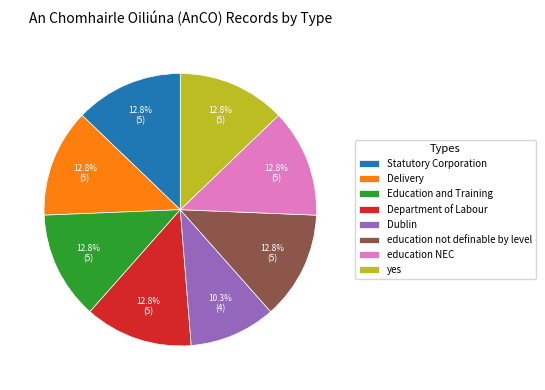

To the nearest percent, what is the combined percentage of Department of Labour and Delivery?

26%